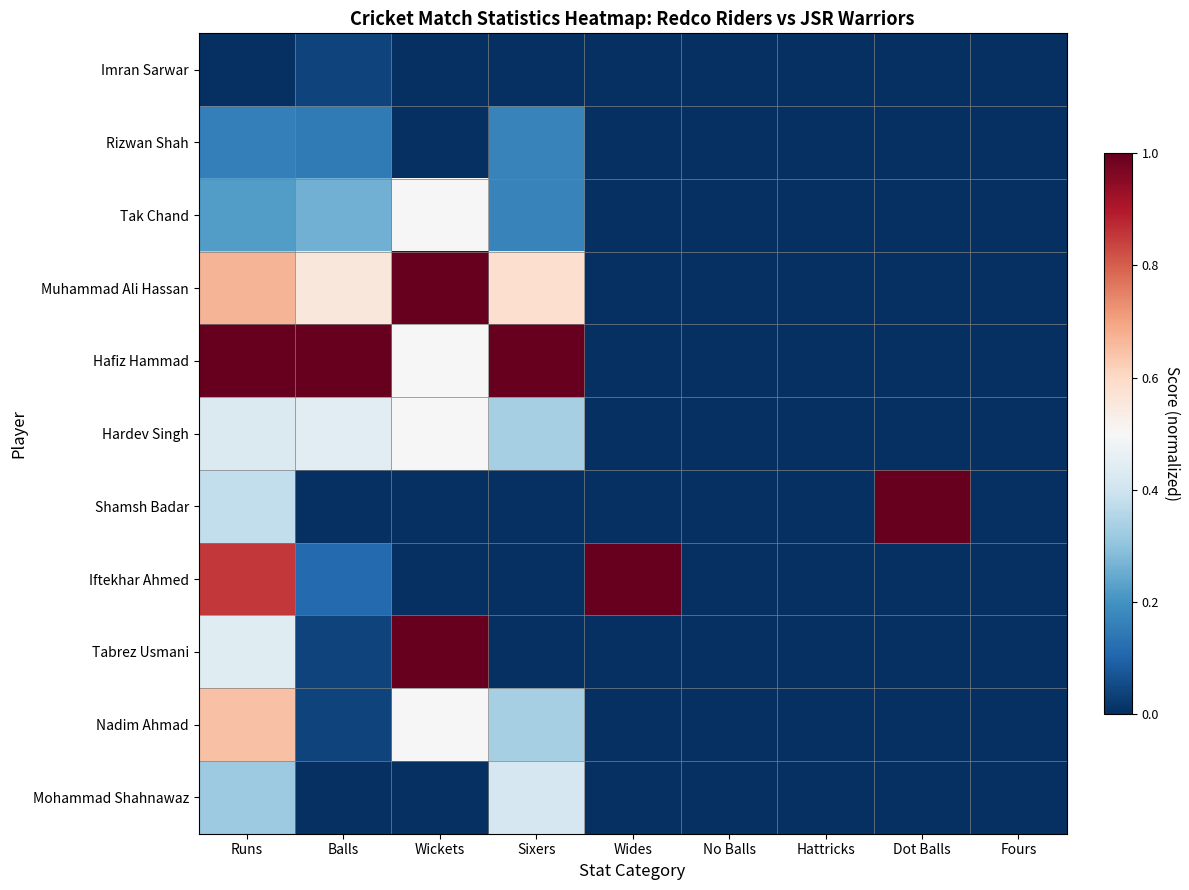

What is the greatest value displayed?

1.0